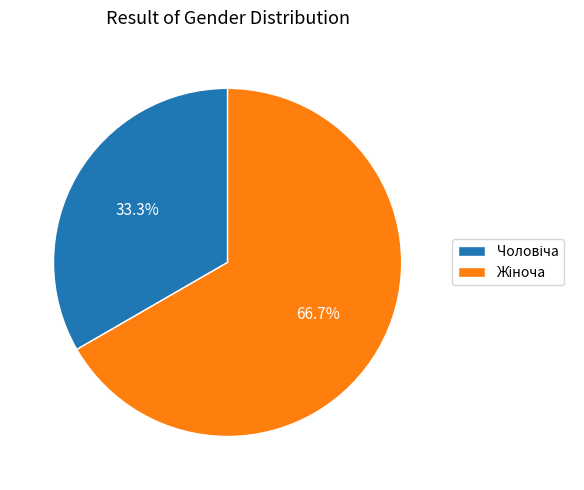

Is there any slice that represents more than half of the pie?

Yes